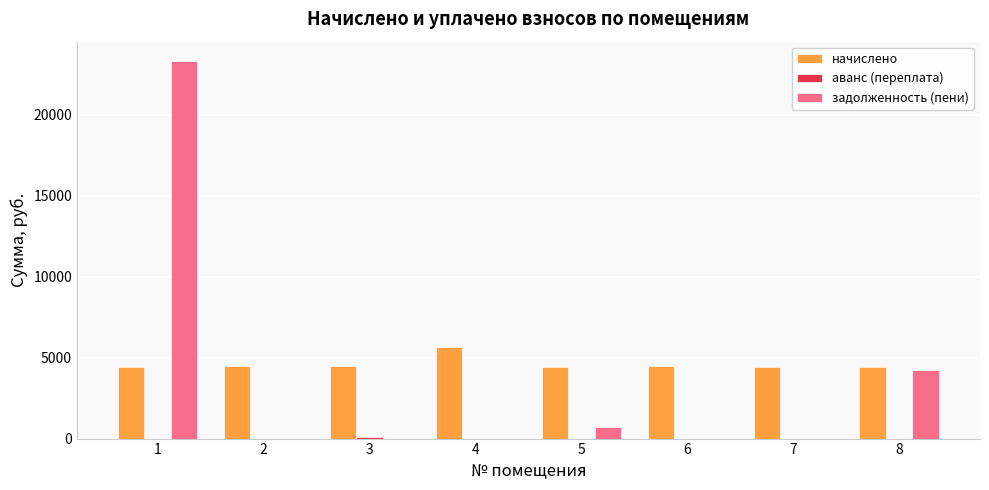

What is the sum of the начислено values at 7 and 2?

8892.7